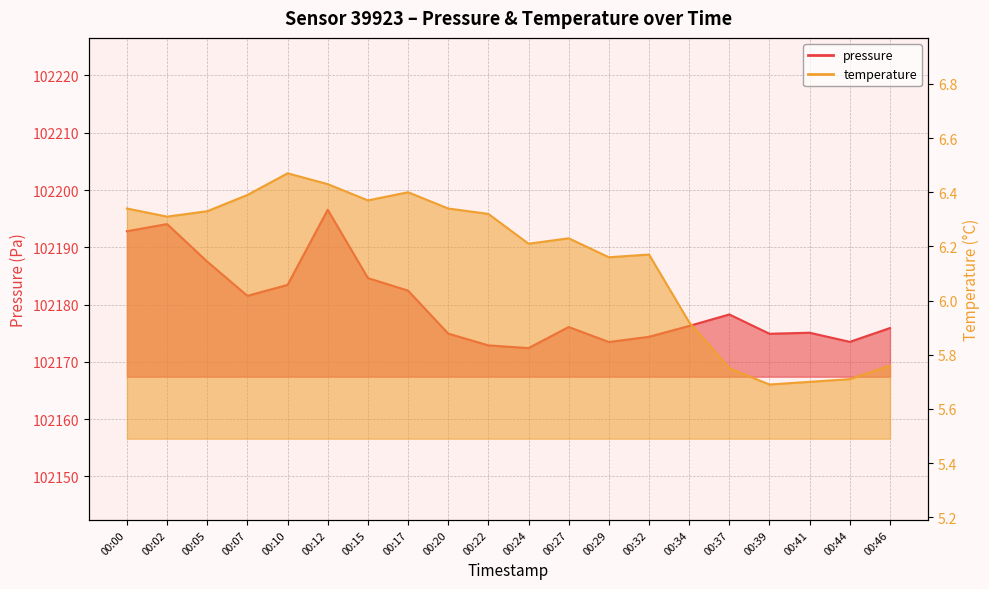

What is the difference between the second highest and minimum values in the pressure series?

21.6